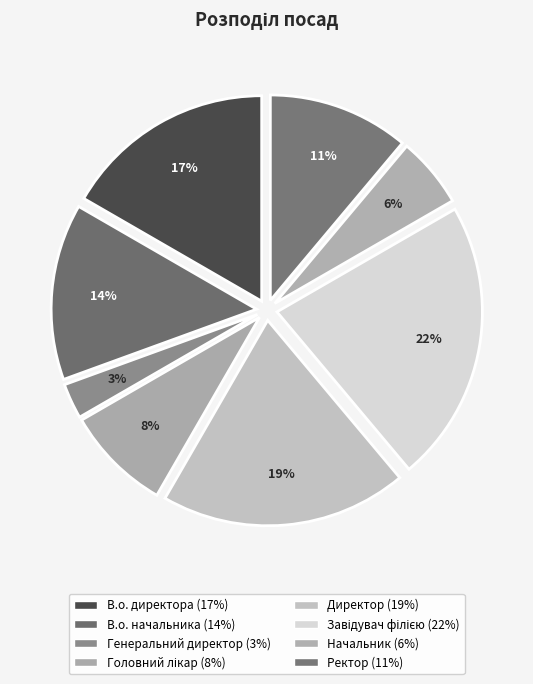

Which category has the biggest portion of the pie?

Завідувач філією